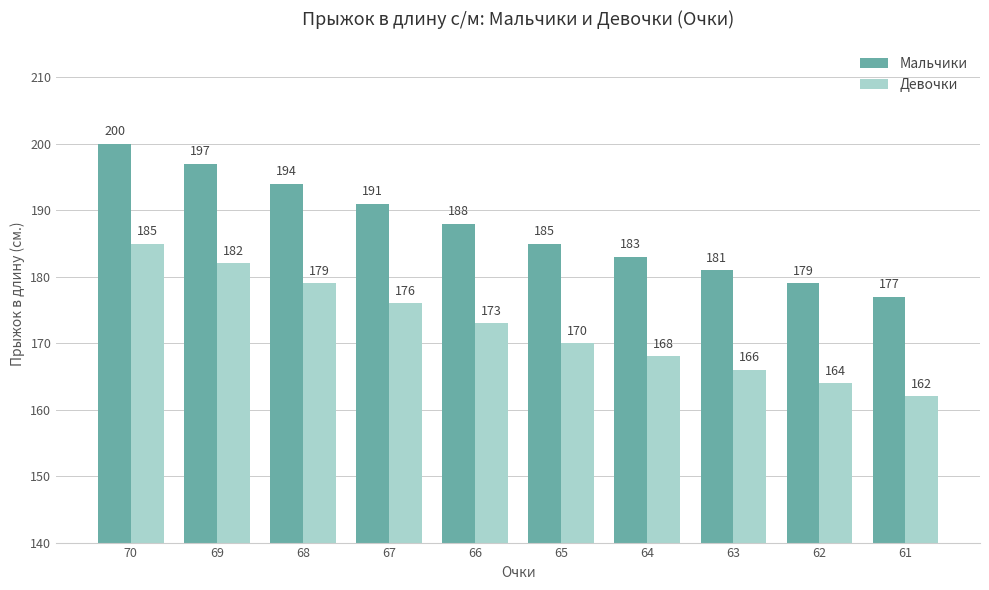

What is the sum of the Девочки values at 70 and 67?

361